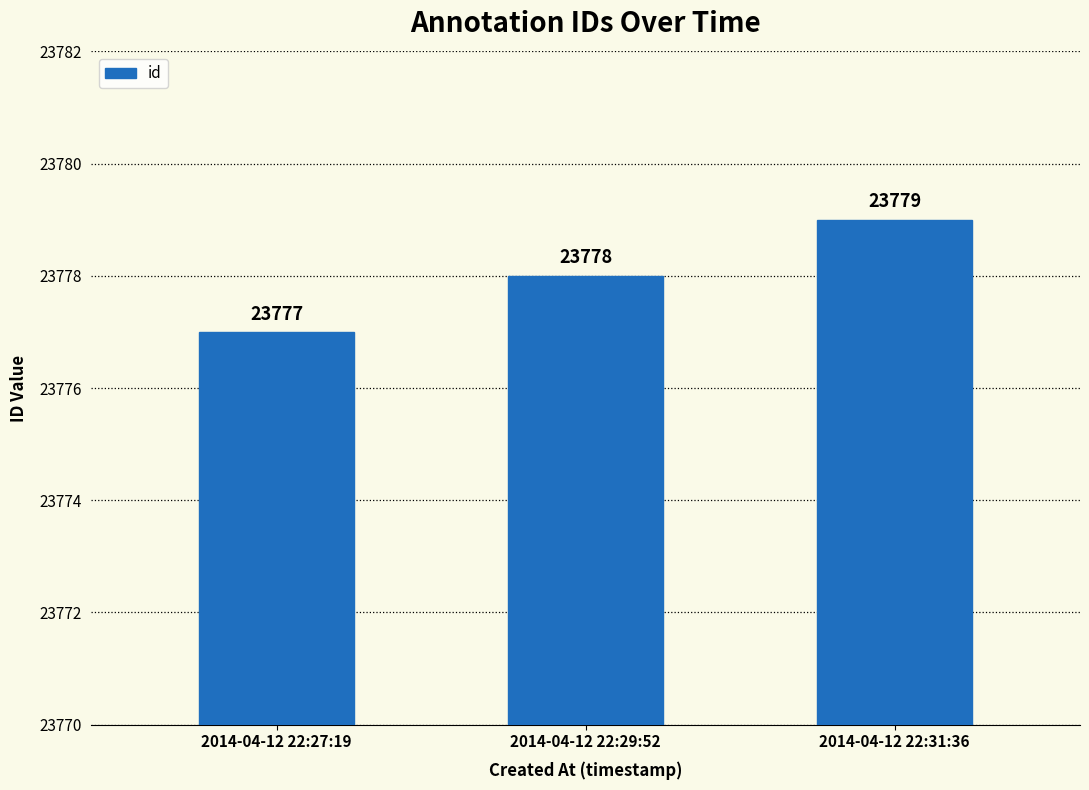

Rank the categories by value from lowest to highest.

2014-04-12 22:27:19, 2014-04-12 22:29:52, 2014-04-12 22:31:36